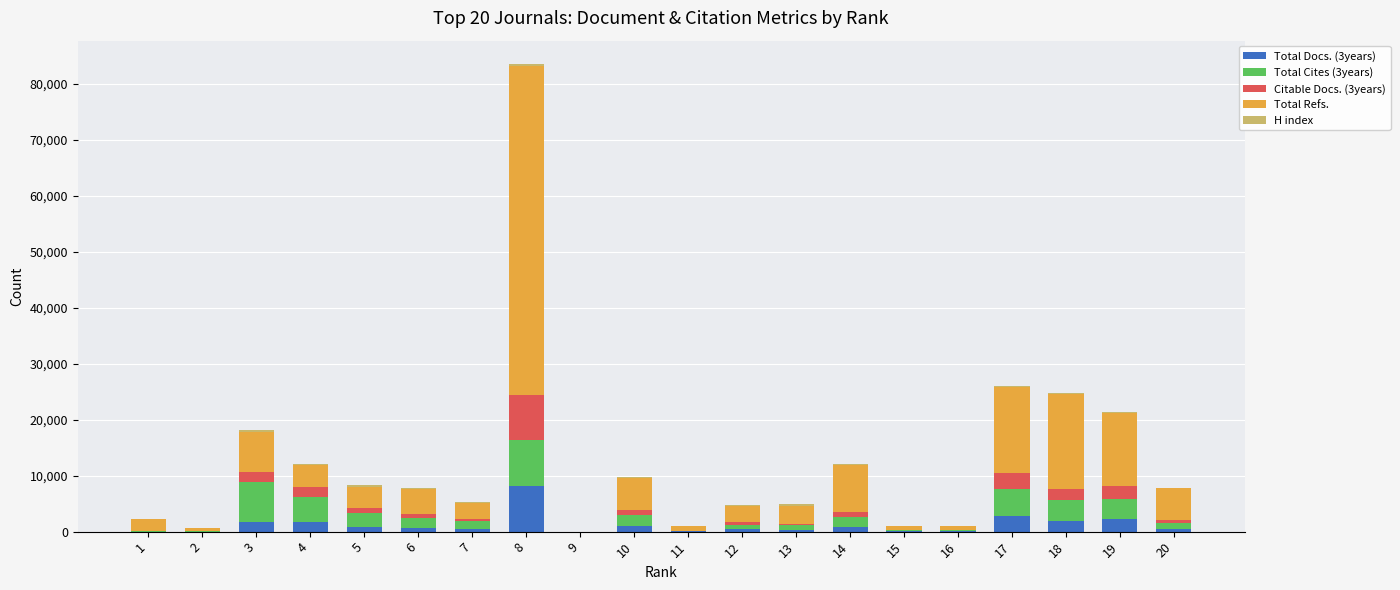

At which category is the sum across all series the highest?

8